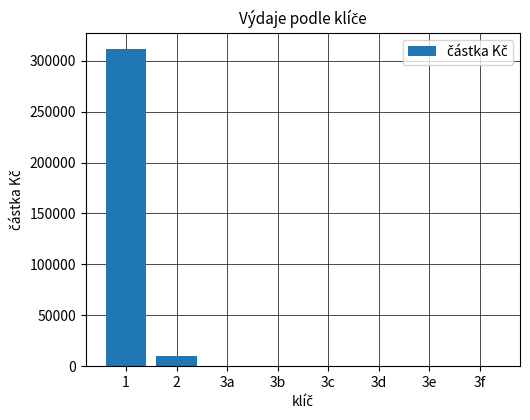

Does the chart contain stacked bars?

No